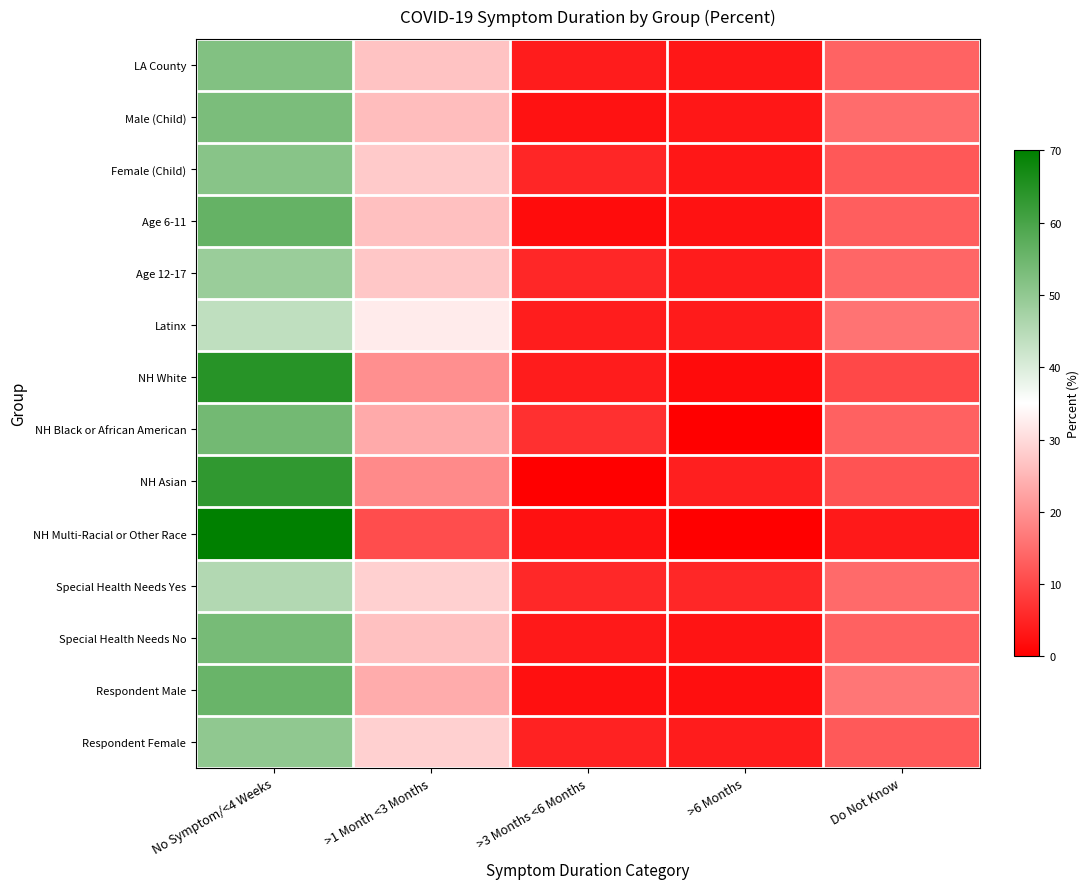

At how many categories does at least one series exceed 33?

1